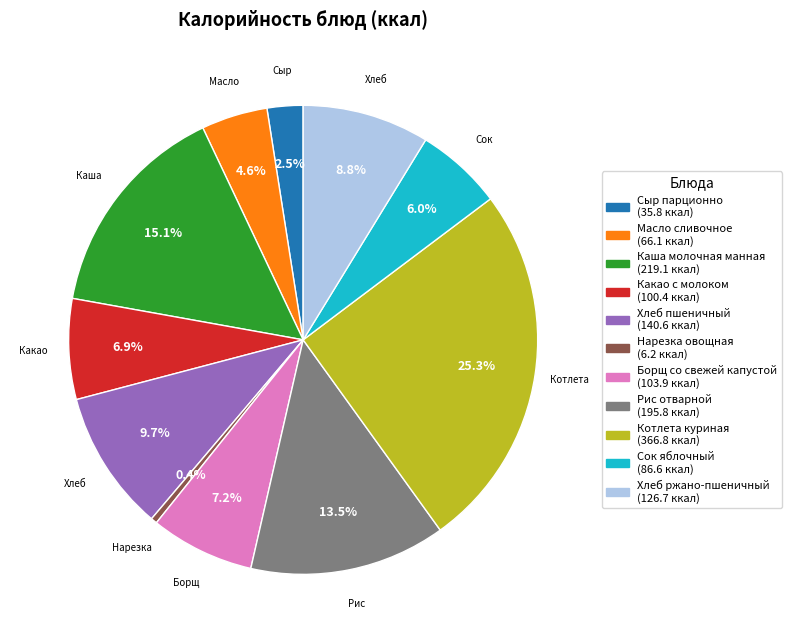

Combined, do Хлеб ржано-пшеничный and Масло сливочное account for over 50%?

No